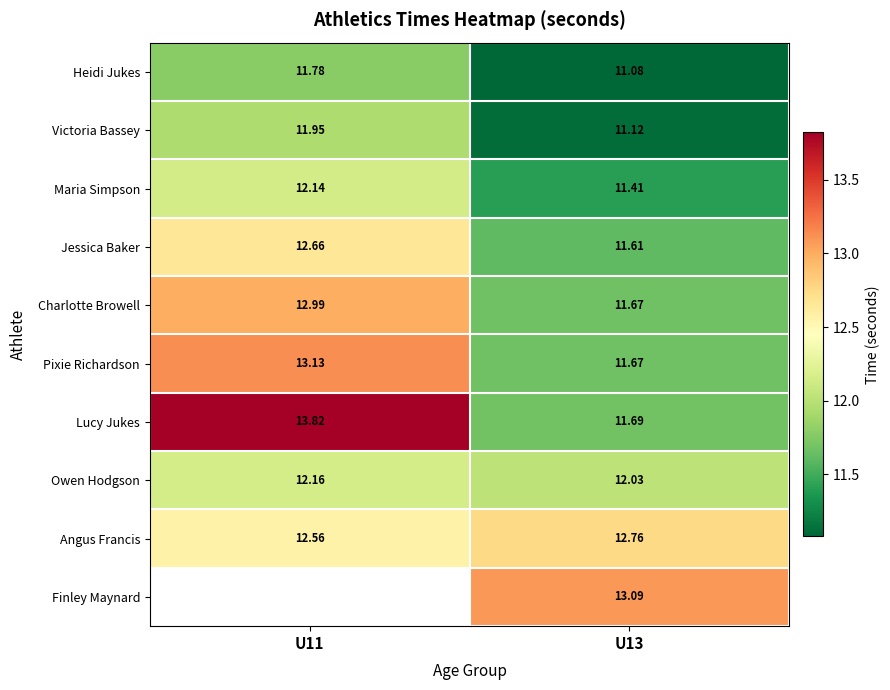

What is the sum of all Lucy Jukes values?

25.5